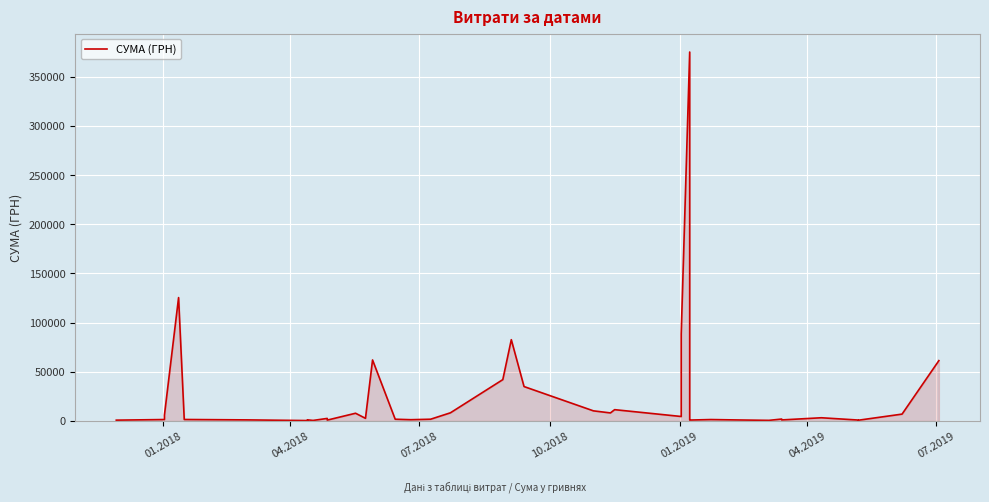

What is the average value?

24276.8